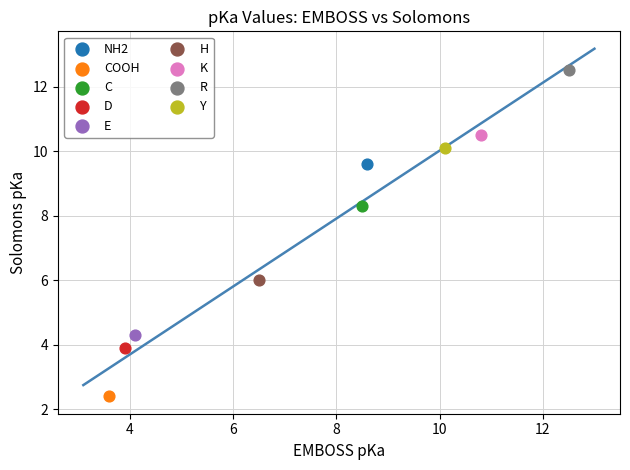

Which series reaches the minimum Y coordinate?

COOH